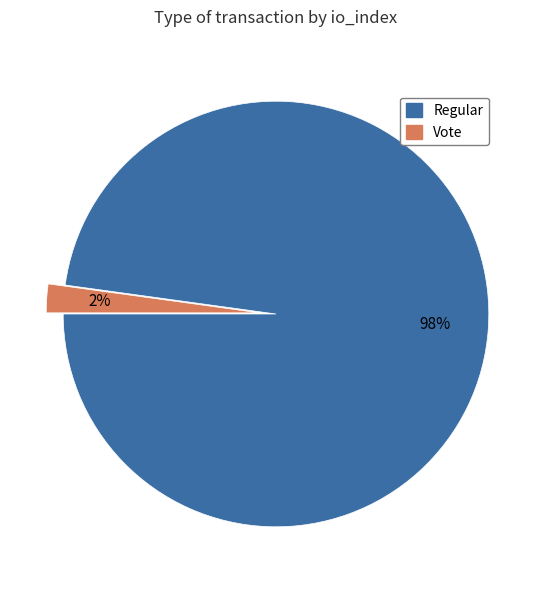

Combined, do Vote and Regular account for over 50%?

Yes